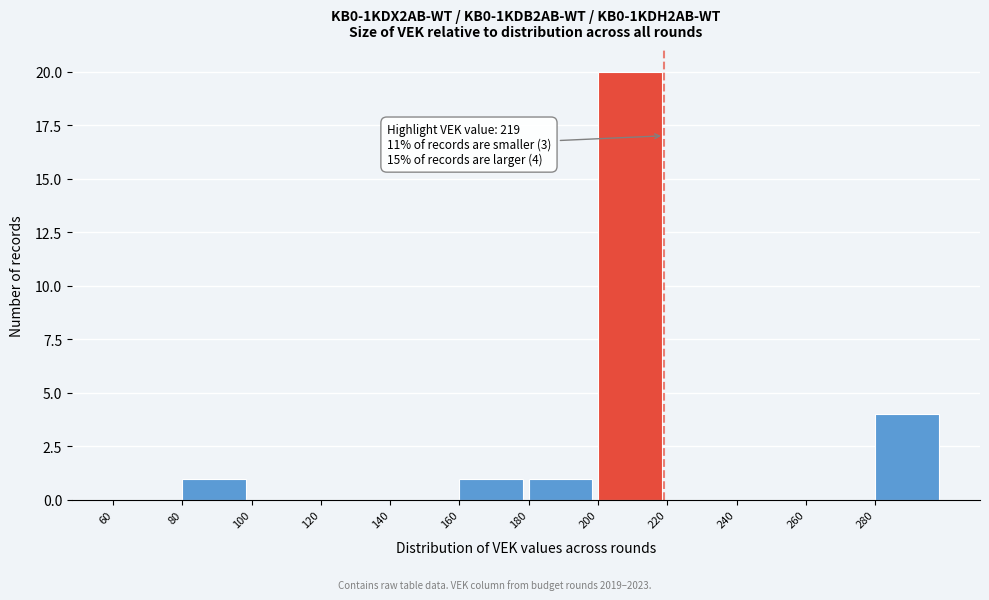

Which range on the x-axis has the tallest bar?

200 to 220